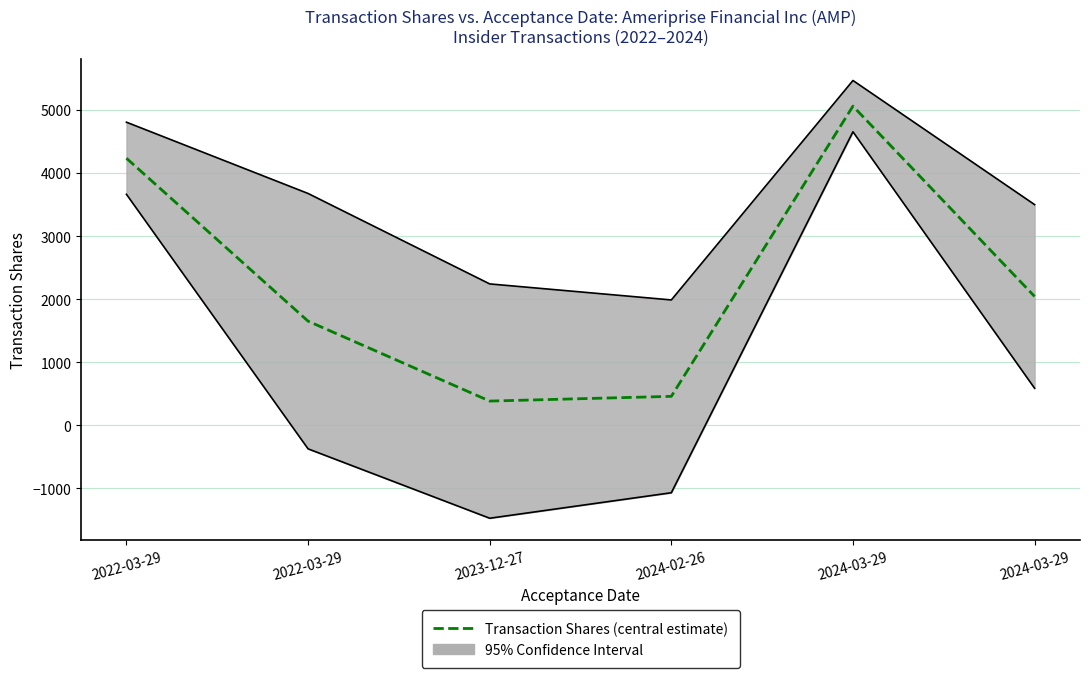

How many data points are less than 2044?

3